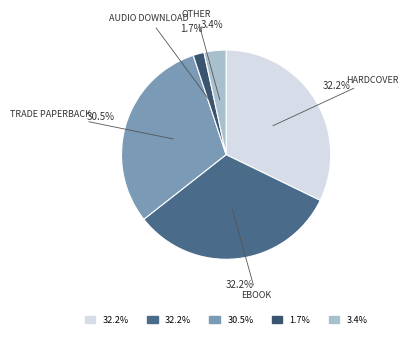

Count the number of slices in the pie.

5